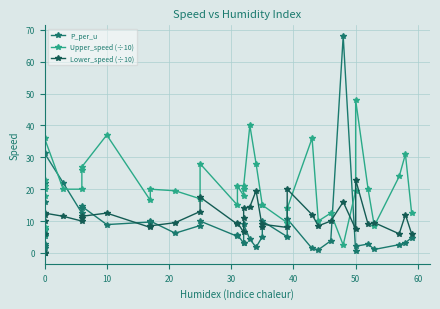

What is the sum of the Upper_speed (÷10) values at 30 and 24?

38.0